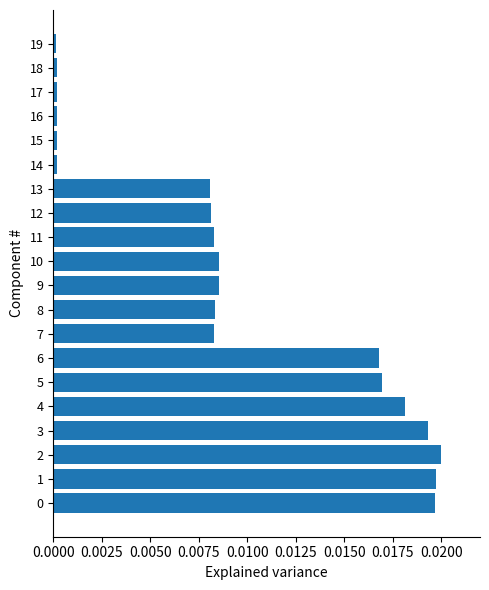

Is it true that the value at 10 is 0.0?

True